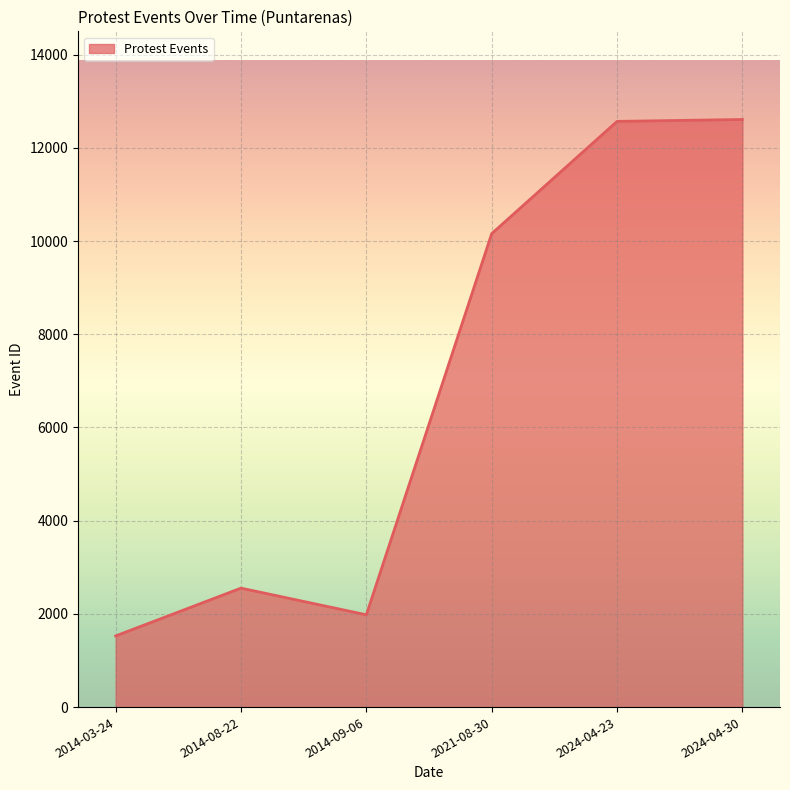

Where is the data nearest to the value 7068?

2021-08-30